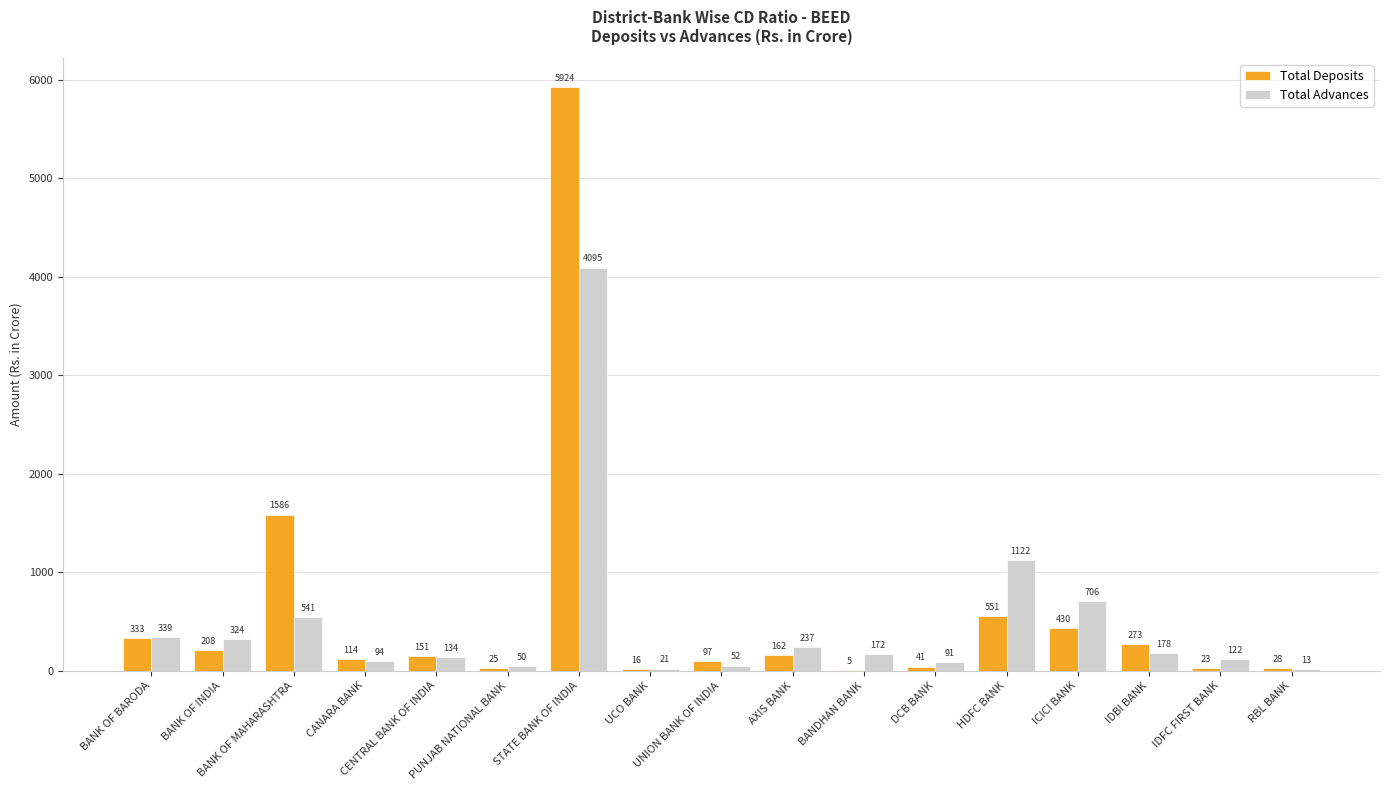

The Total Deposits series shows 5924.4 at STATE BANK OF INDIA. True or false?

True